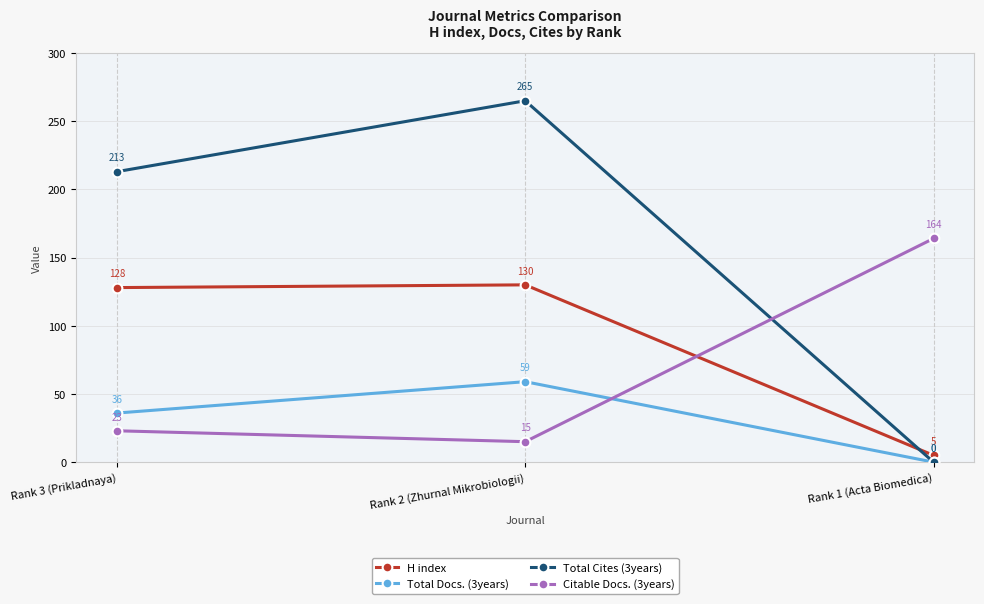

What are all the series names shown in the legend?

H index, Total Docs. (3years), Total Cites (3years), Citable Docs. (3years)